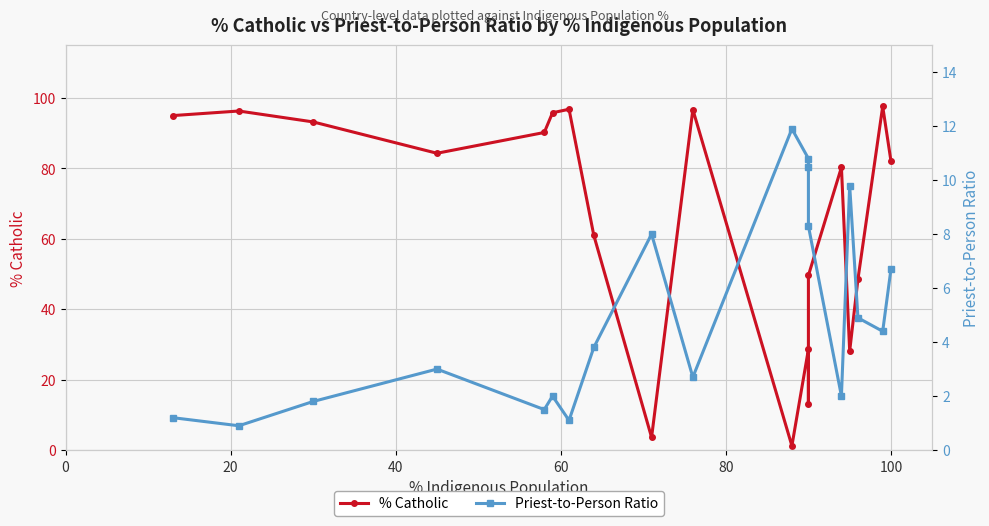

What is the sum of all % Catholic values?

1241.9